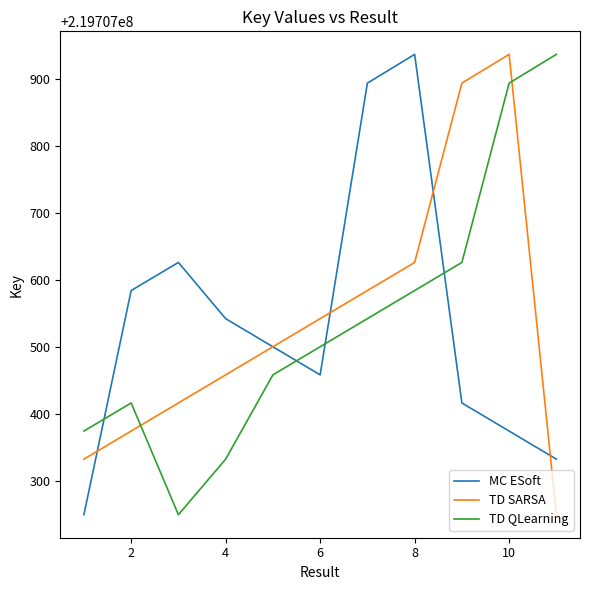

True or false: TD QLearning and TD SARSA intersect in this chart.

True